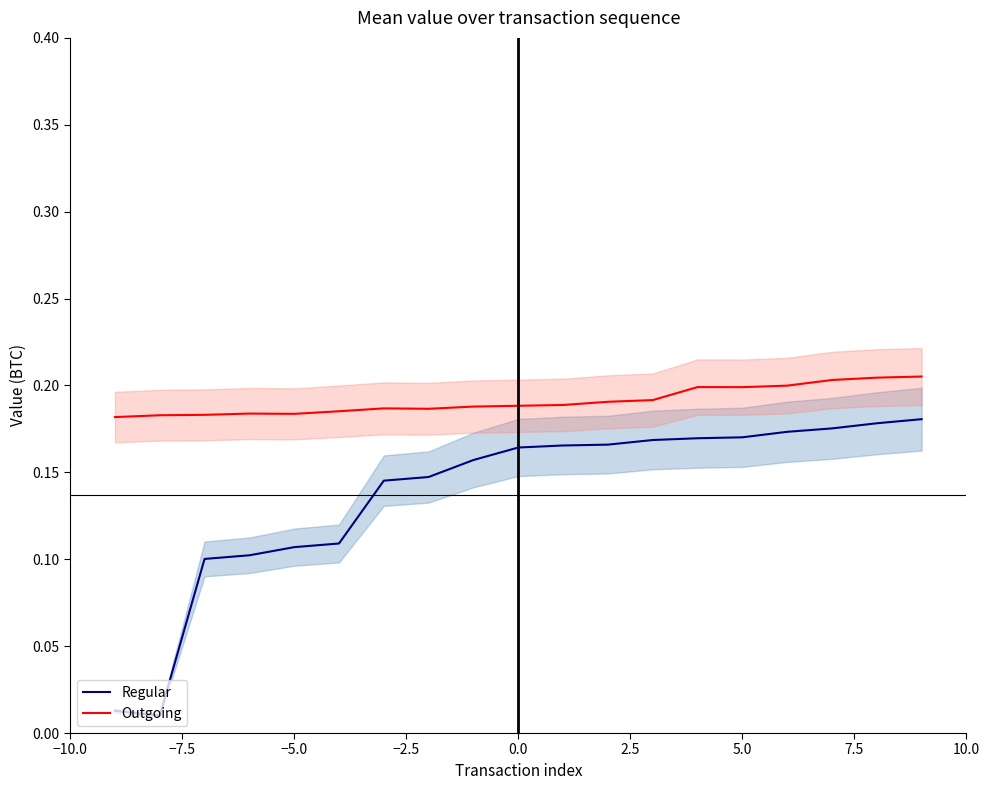

True or false: Regular and Outgoing intersect in this chart.

False